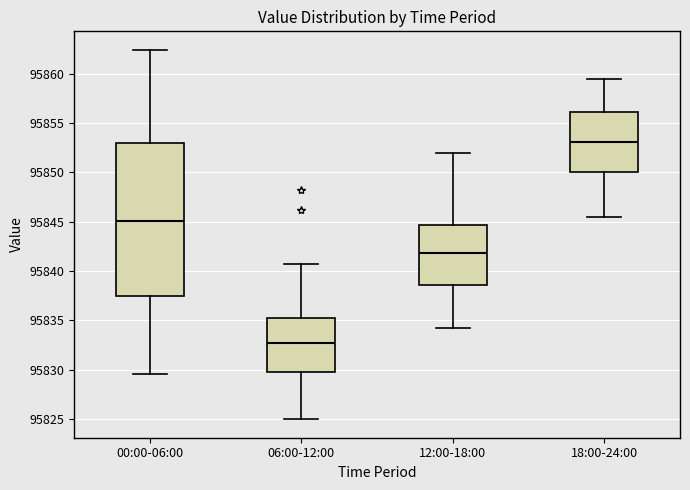

Comparing the boxes themselves (not the whiskers), which one is the tallest?

00:00-06:00